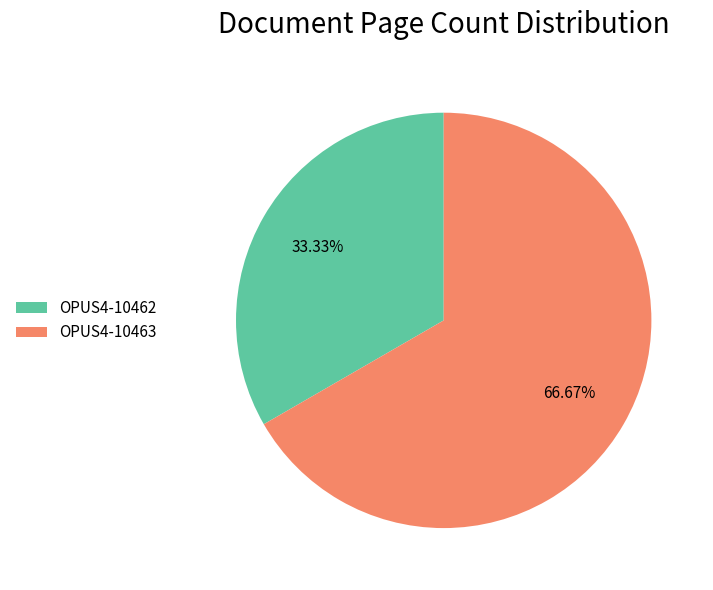

To the nearest percent, what is the average slice percentage?

50%